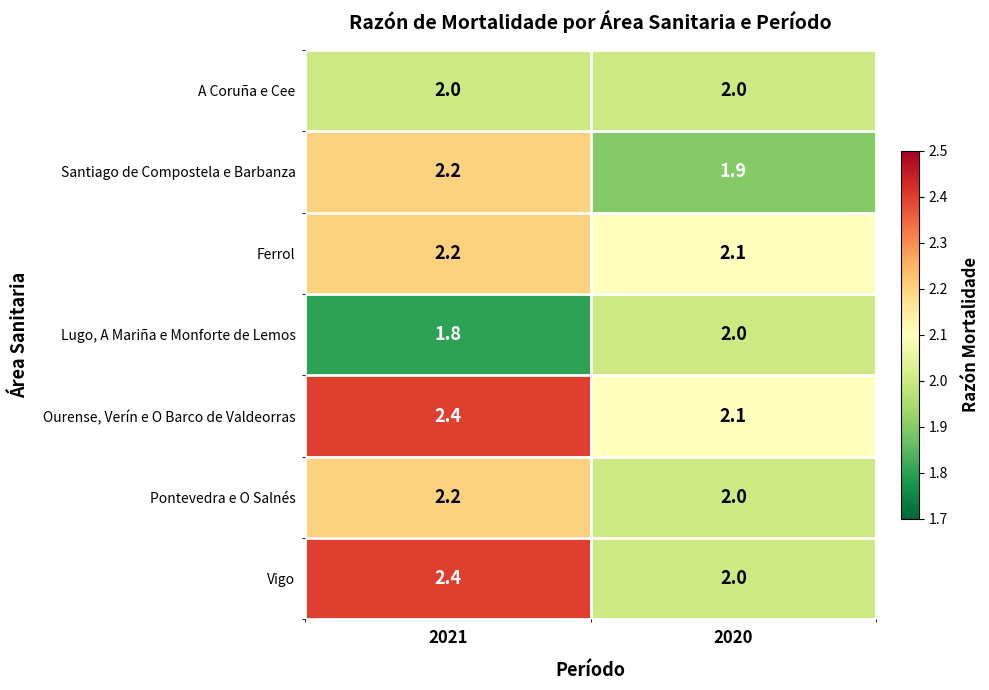

Reading right to left, transcribe all the data shown in this chart.

A Coruña e Cee: 2.0	2.0
Santiago de Compostela e Barbanza: 1.9	2.2
Ferrol: 2.1	2.2
Lugo, A Mariña e Monforte de Lemos: 2.0	1.8
Ourense, Verín e O Barco de Valdeorras: 2.1	2.4
Pontevedra e O Salnés: 2.0	2.2
Vigo: 2.0	2.4